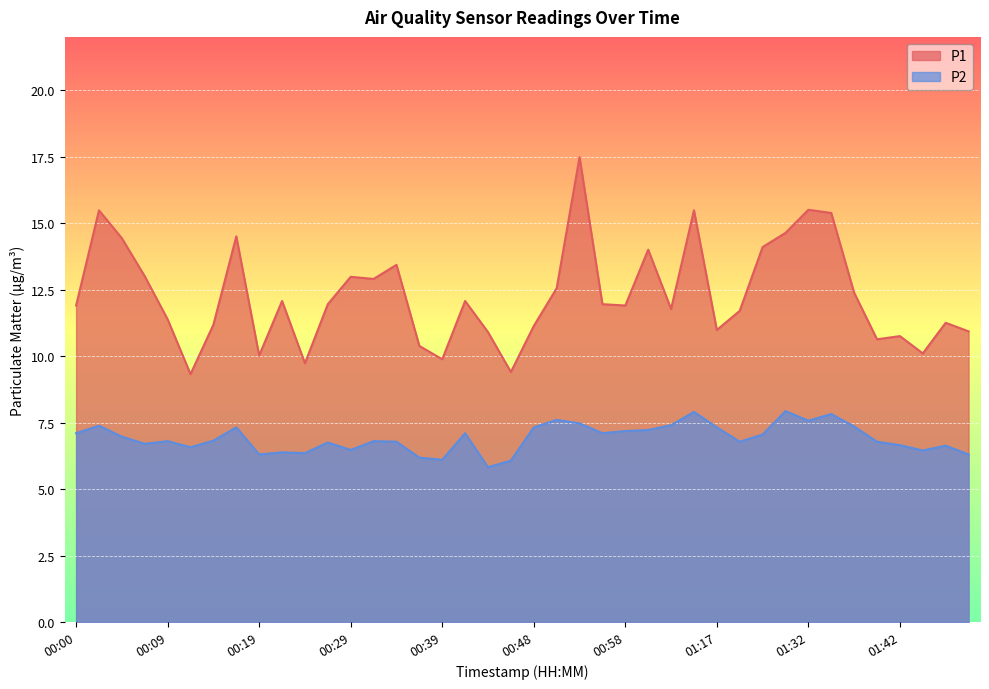

True or false: P2 and P1 cross at least once.

False